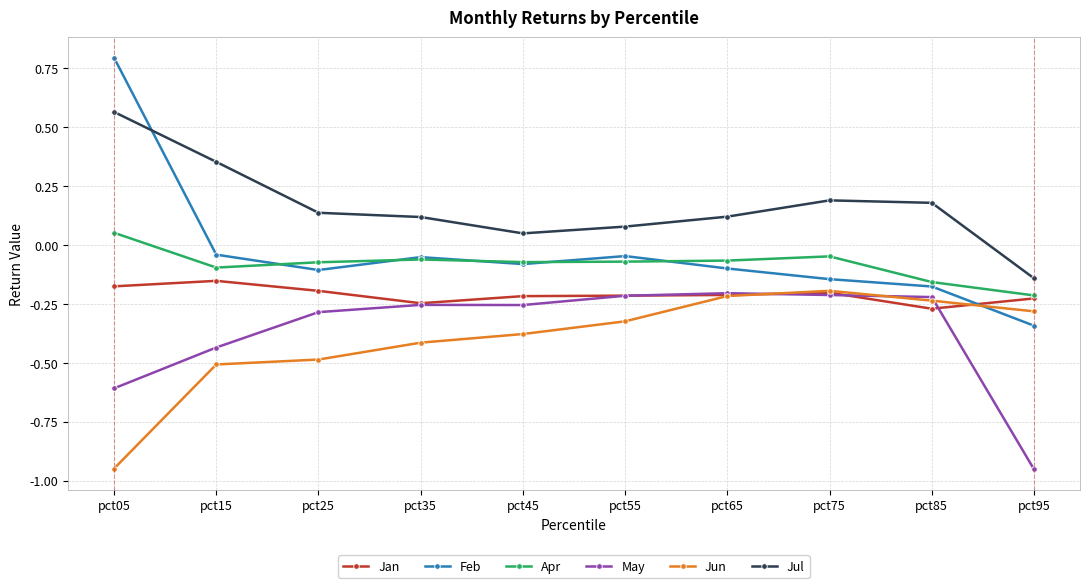

Does the chart display data point markers on the line(s)?

Yes